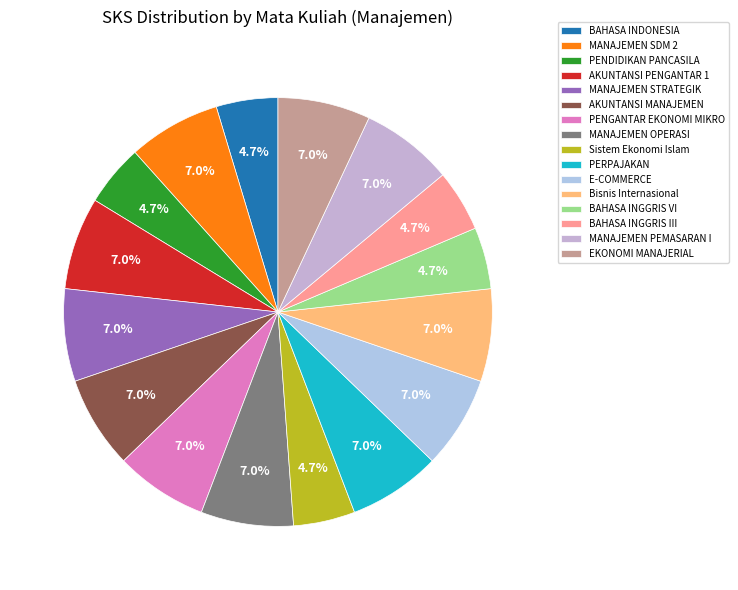

What portion of the pie excludes AKUNTANSI PENGANTAR 1?

93.0%